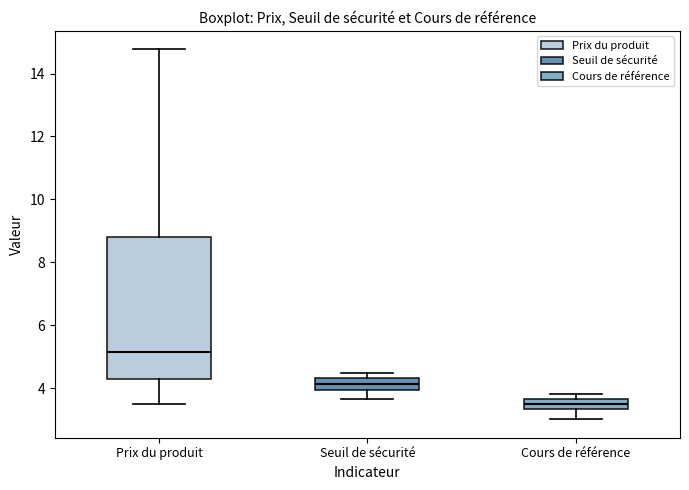

Where is the lower edge of the box for Cours de référence on the y-axis? The values are not printed on the chart, so give them approximately, as read against the axis.

3.4